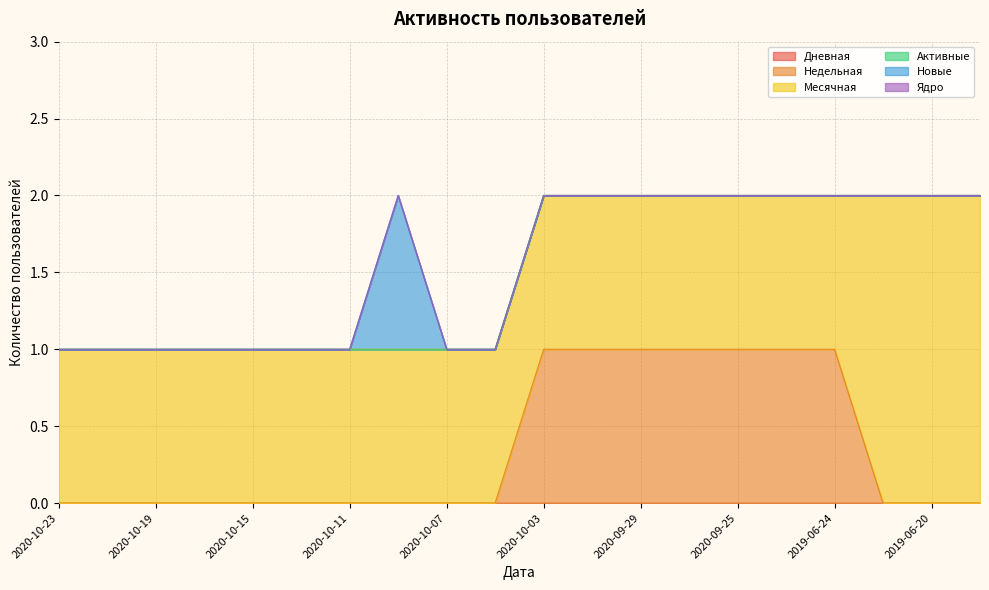

True or false: Недельная and Дневная intersect in this chart.

False